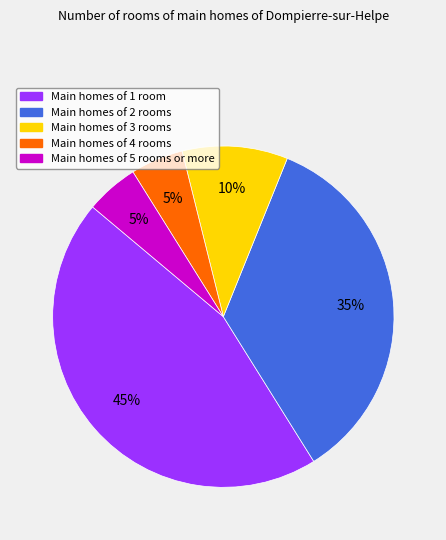

Is there a majority slice in this chart?

No